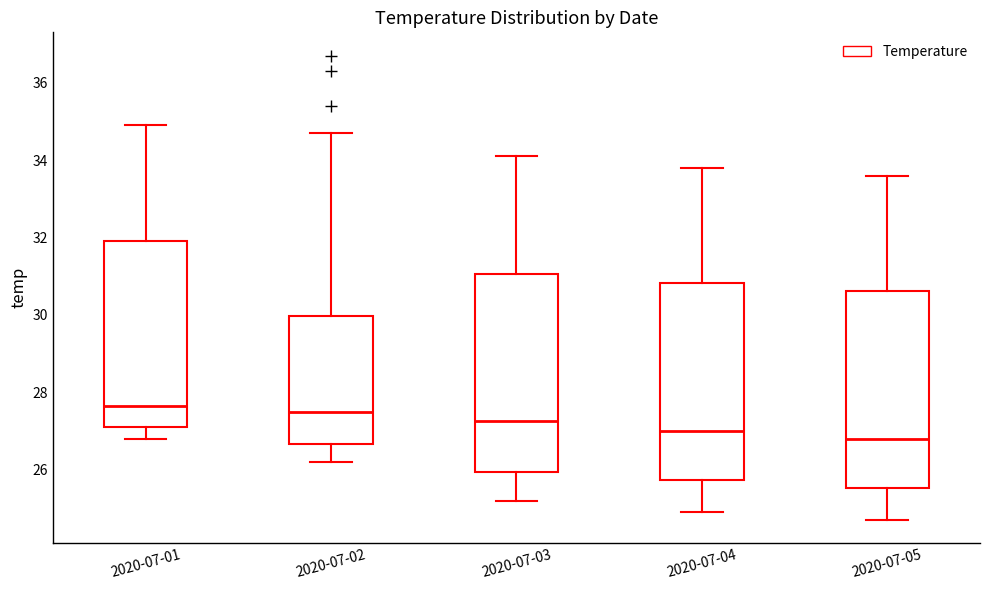

Reading left to right, transcribe this box plot: for each box, give where its median line is, the range the box spans, and where its two whiskers end, as read against the y-axis. The values are not printed on the chart, so give them approximately, as read against the axis.

2020-07-01: median 27.6, box 27.2 to 32.0, whiskers 26.8 to 35.0
2020-07-02: median 27.6, box 26.6 to 30.0, whiskers 26.2 to 34.8
2020-07-03: median 27.2, box 26.0 to 31.0, whiskers 25.2 to 34.2
2020-07-04: median 27.0, box 25.8 to 30.8, whiskers 25.0 to 33.8
2020-07-05: median 26.8, box 25.6 to 30.6, whiskers 24.8 to 33.6